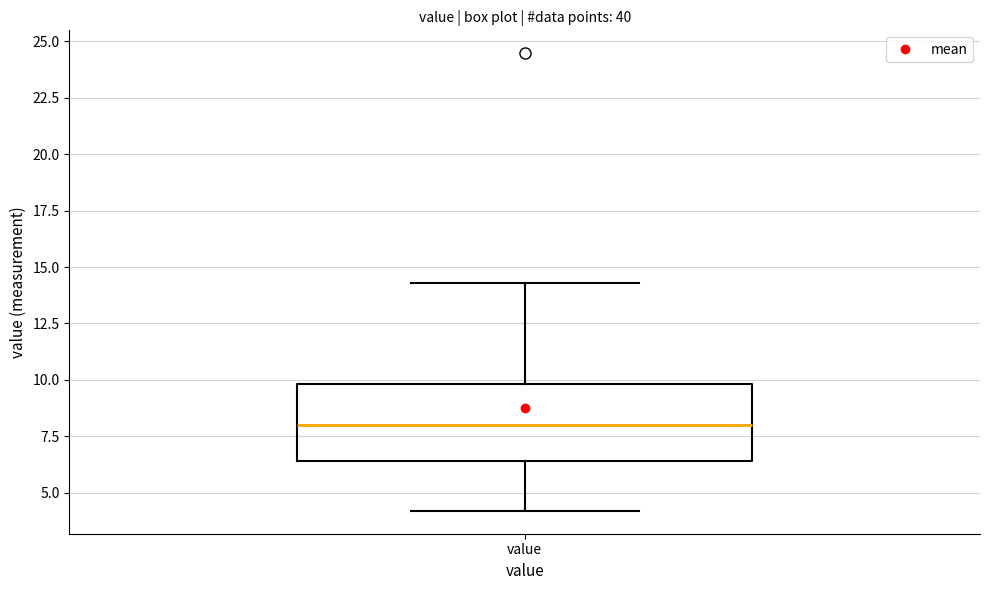

Where is the upper edge of the box for value on the y-axis? The values are not printed on the chart, so give them approximately, as read against the axis.

10.0